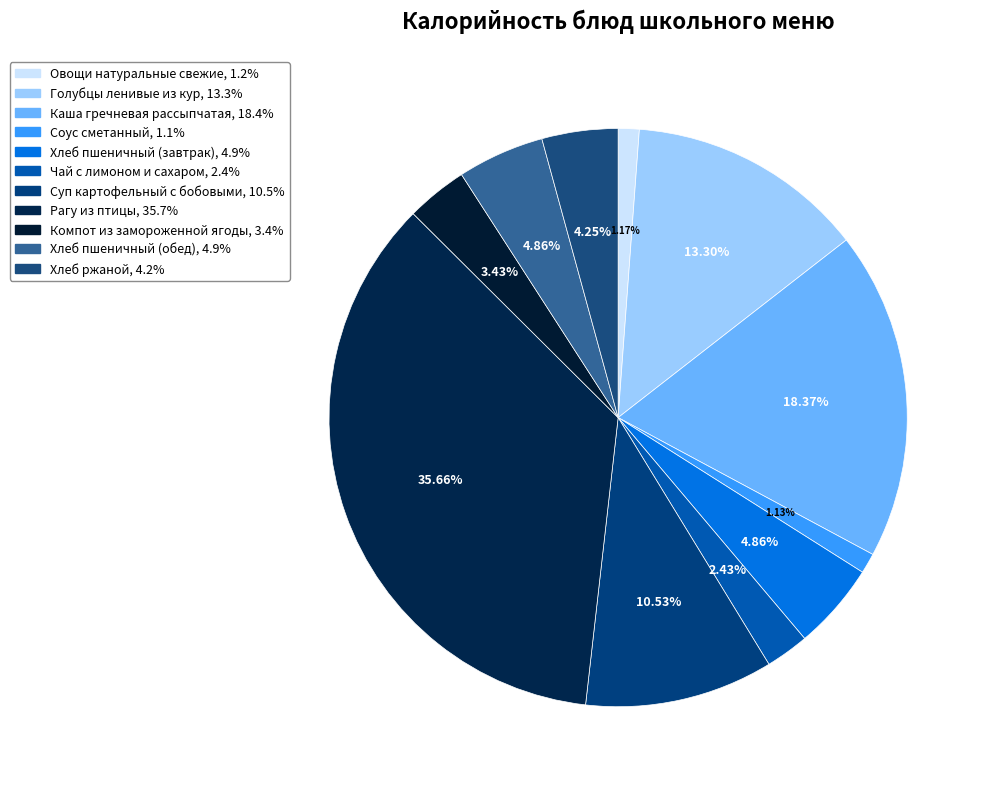

How many segments does this pie chart have?

11